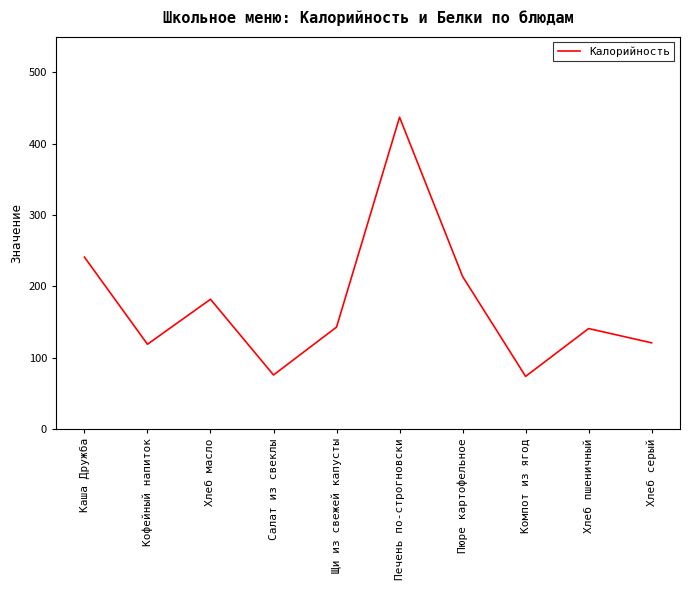

What is the sum of all values?

1748